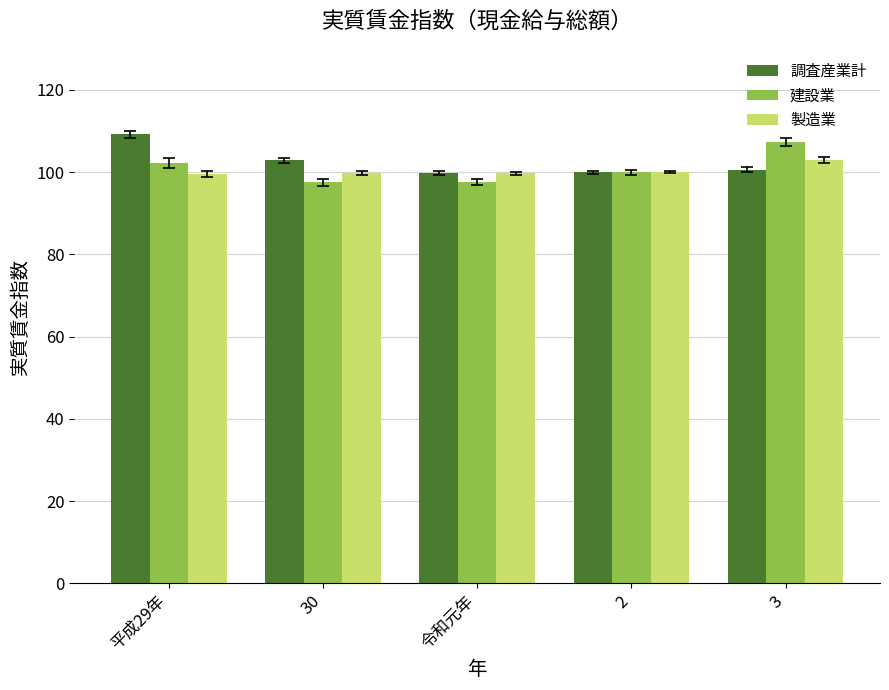

What is the difference between the highest and lowest values at 30?

5.4